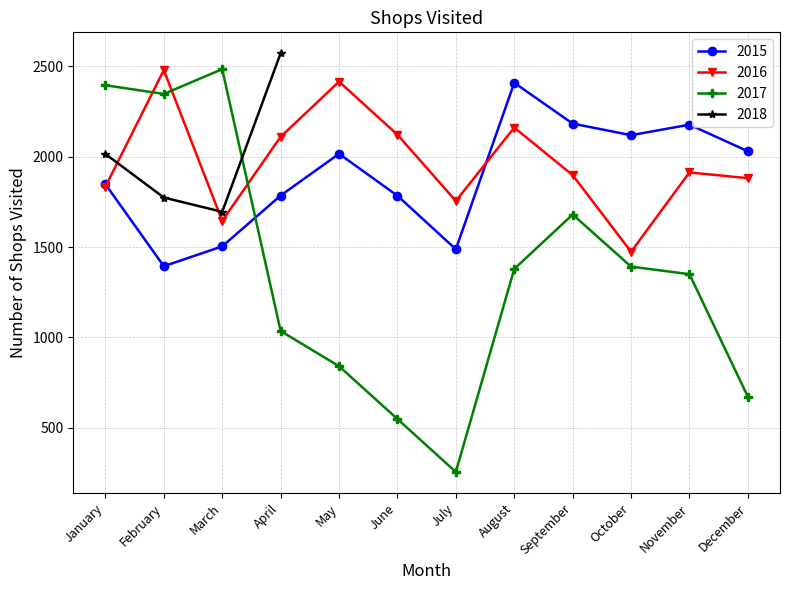

The 2016 series shows 2676 at September. True or false?

False